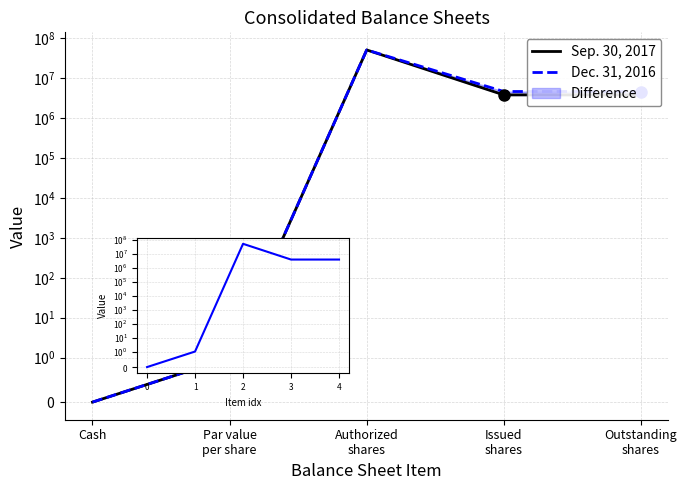

True or false: Dec. 31, 2016 and Sep. 30, 2017 intersect in this chart.

False